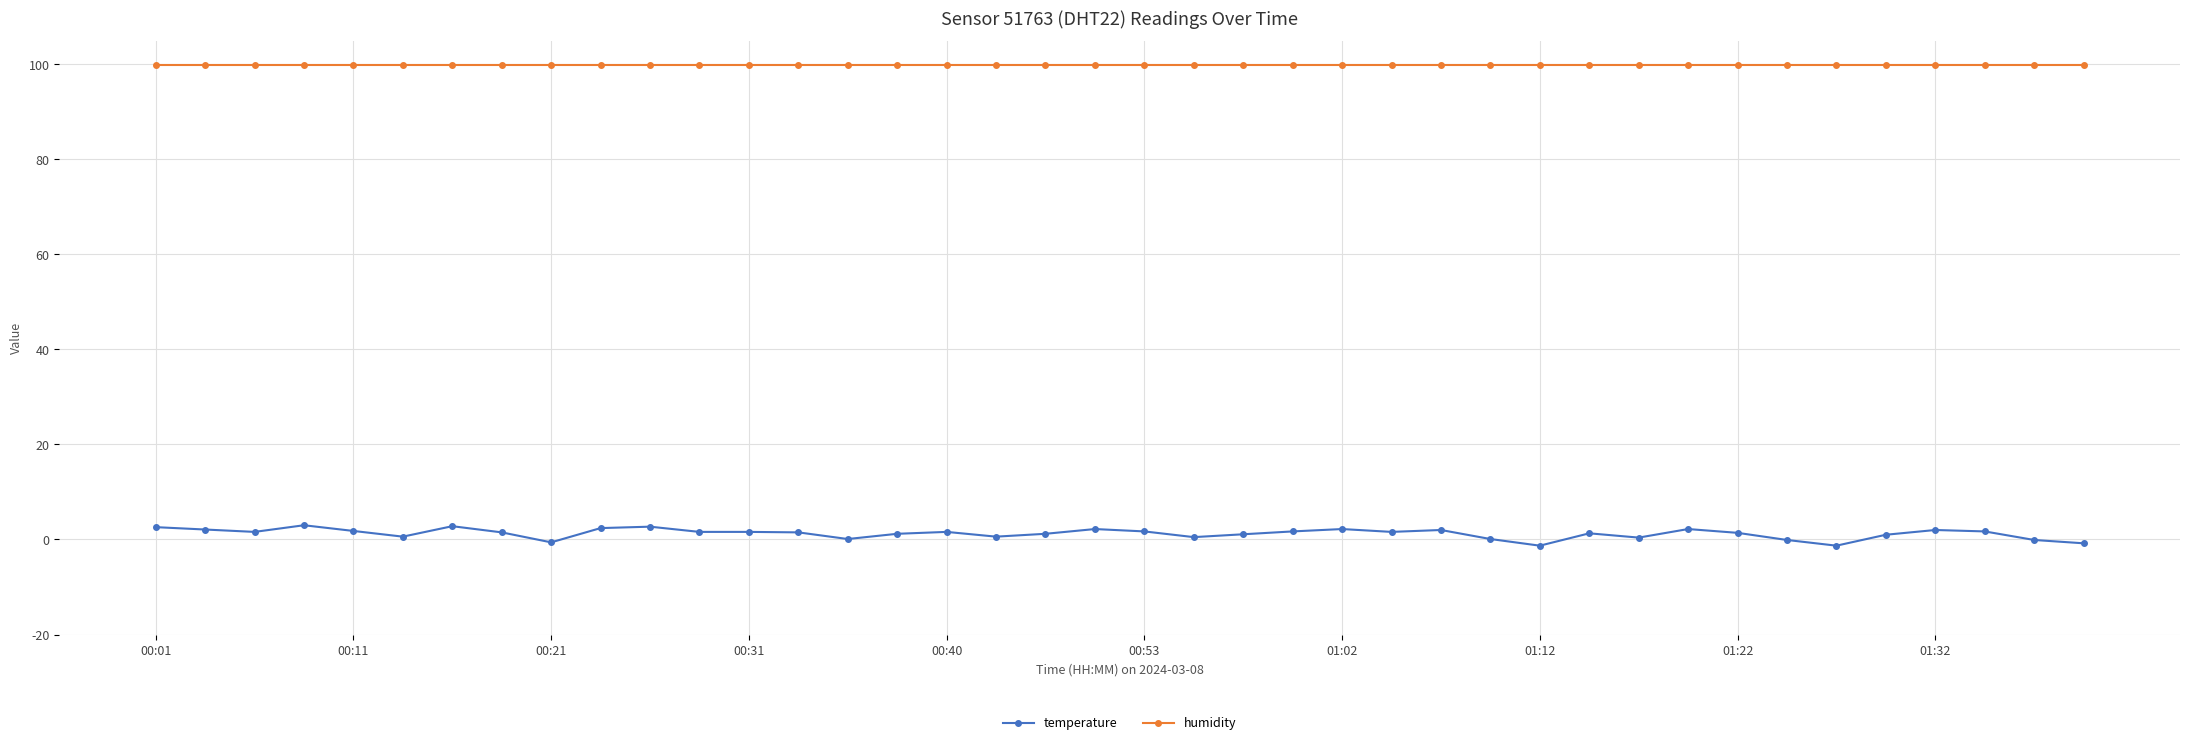

True or false: temperature and humidity cross at least once.

False